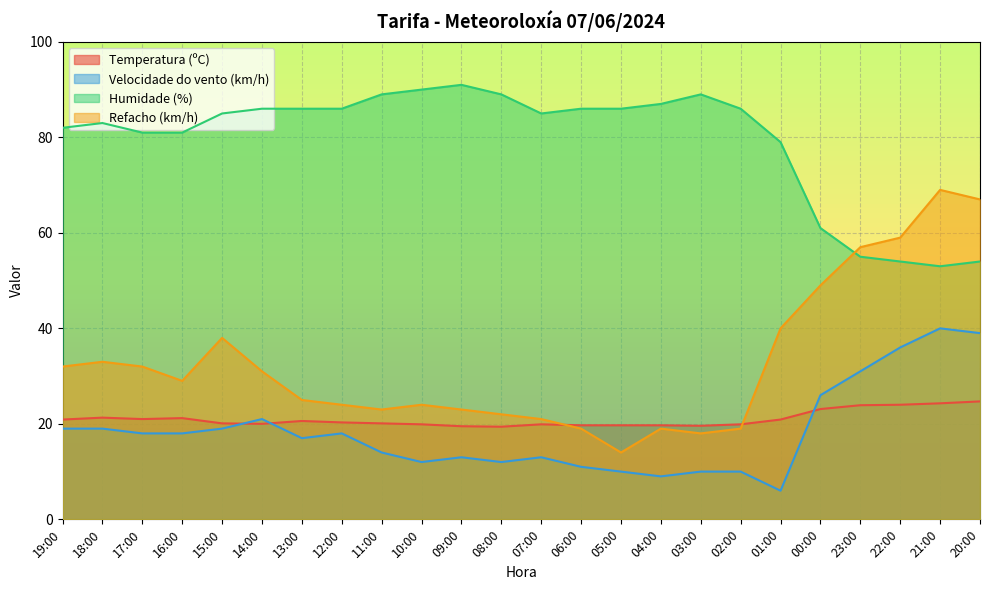

Where is Velocidade do vento (km/h) nearest to the value 23?

14:00